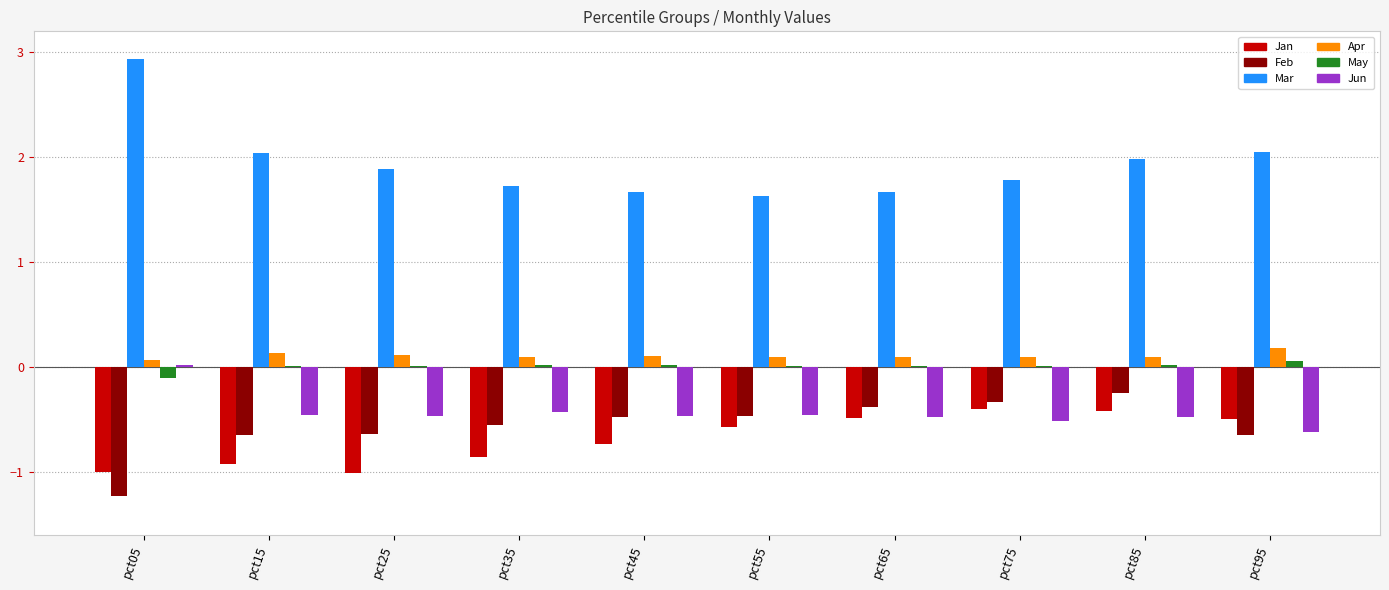

What is the maximum value shown in the chart?

2.9